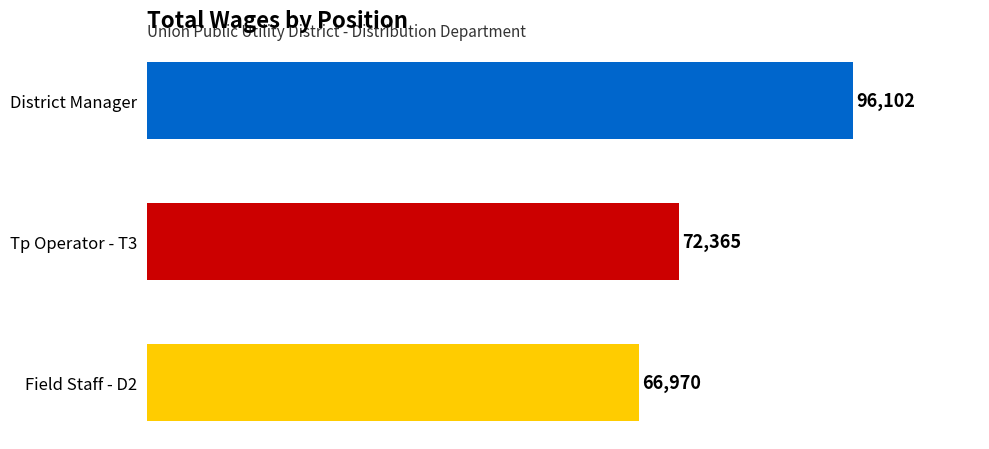

Reading bottom to top, what are all the values shown in this chart?

Field Staff - D2=66970	Tp Operator - T3=72365	District Manager=96102